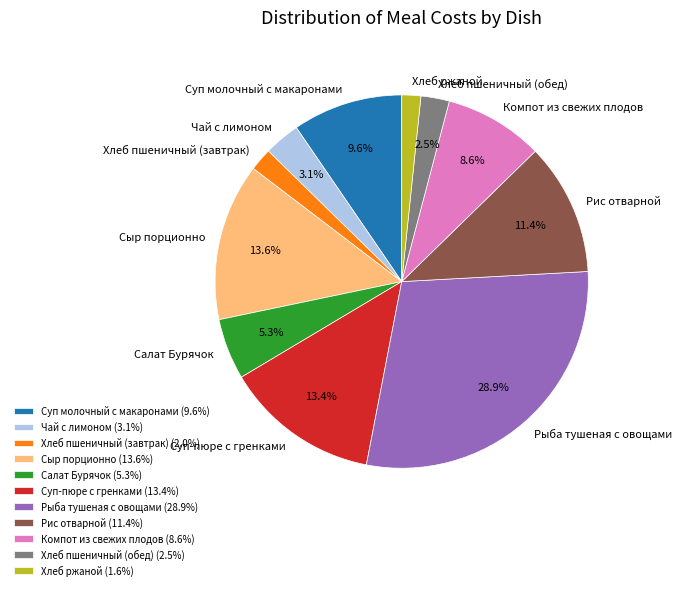

To the nearest percent, what is the difference between the Сыр порционно and Салат Бурячок slice percentages?

8%